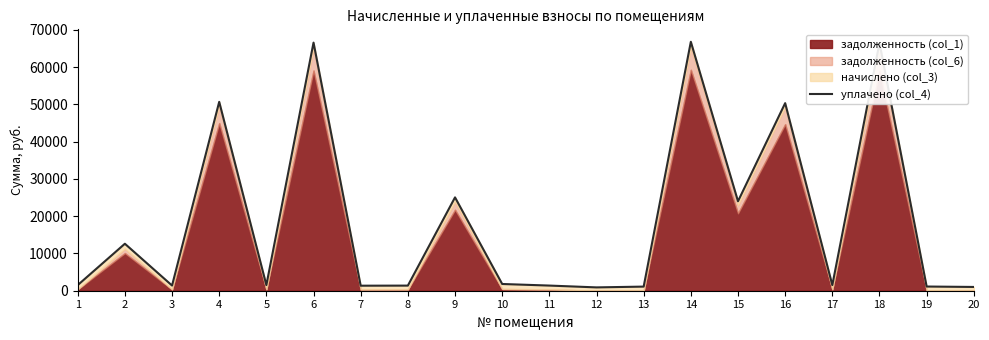

Count the number of categories in the chart.

20